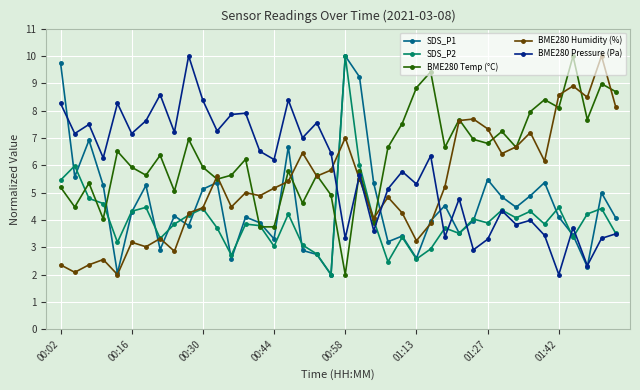

Rank the series by their average value, from highest to lowest.

BME280 Temp (°C), BME280 Pressure (Pa), BME280 Humidity (%), SDS_P1, SDS_P2